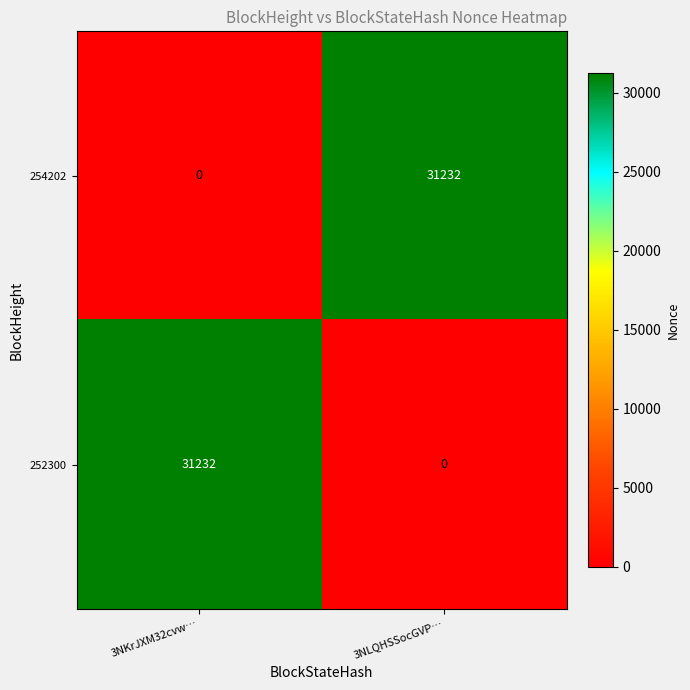

True or false: 252300 has a value of 31232 at 3NKrJXM32cvw….

True